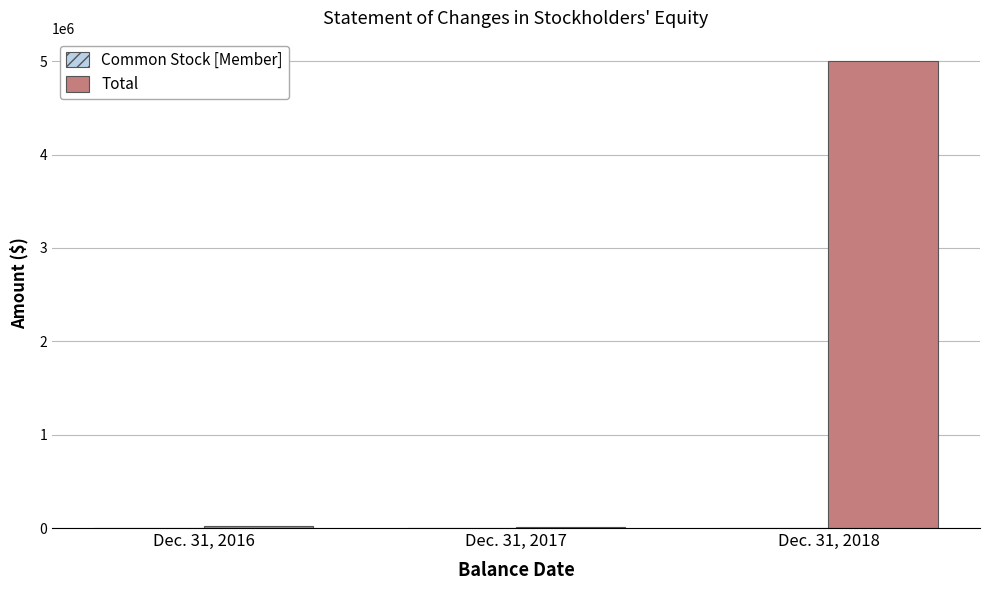

At which category is the sum across all series the highest?

Dec. 31, 2018